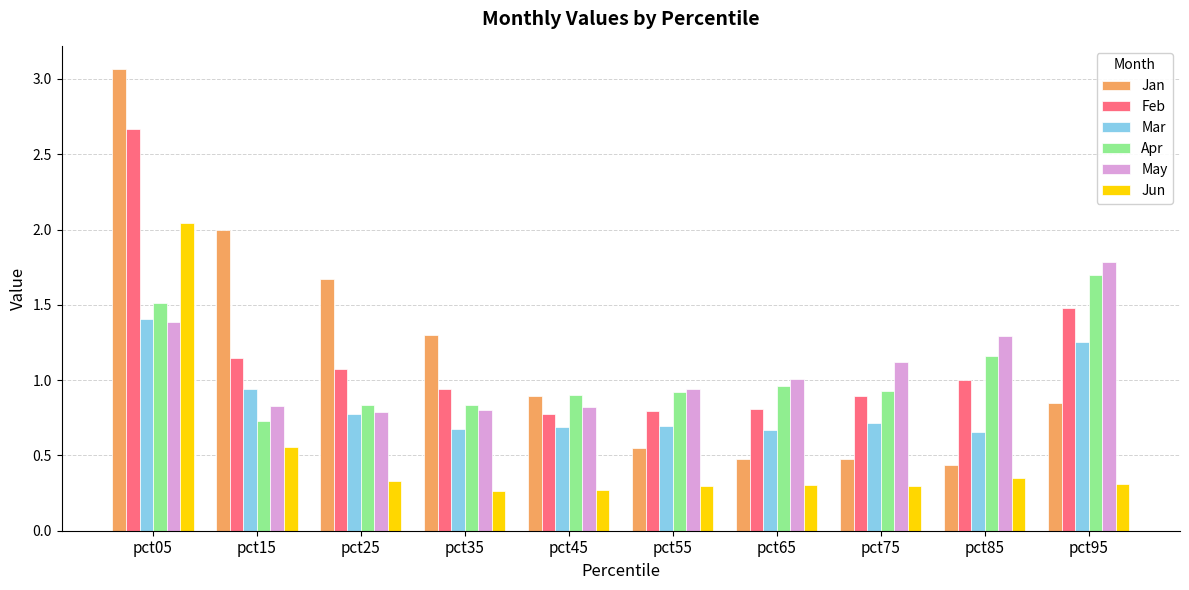

What is the difference between the Jun values at pct05 and pct85?

1.7